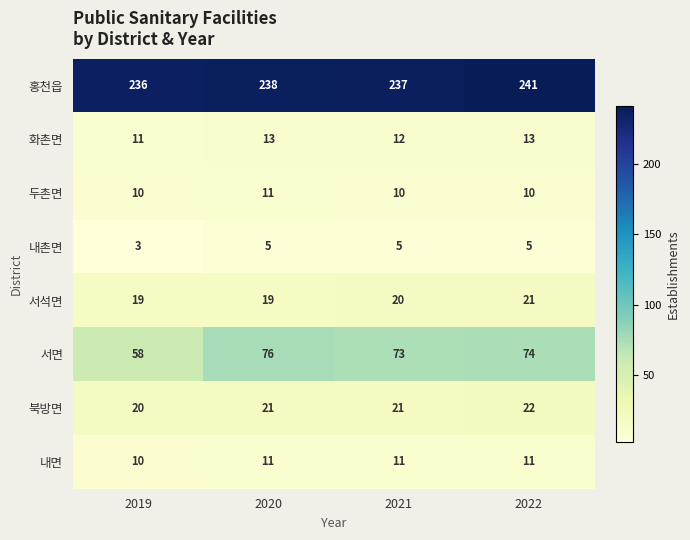

The 화촌면 series shows 13 at 2020. True or false?

True